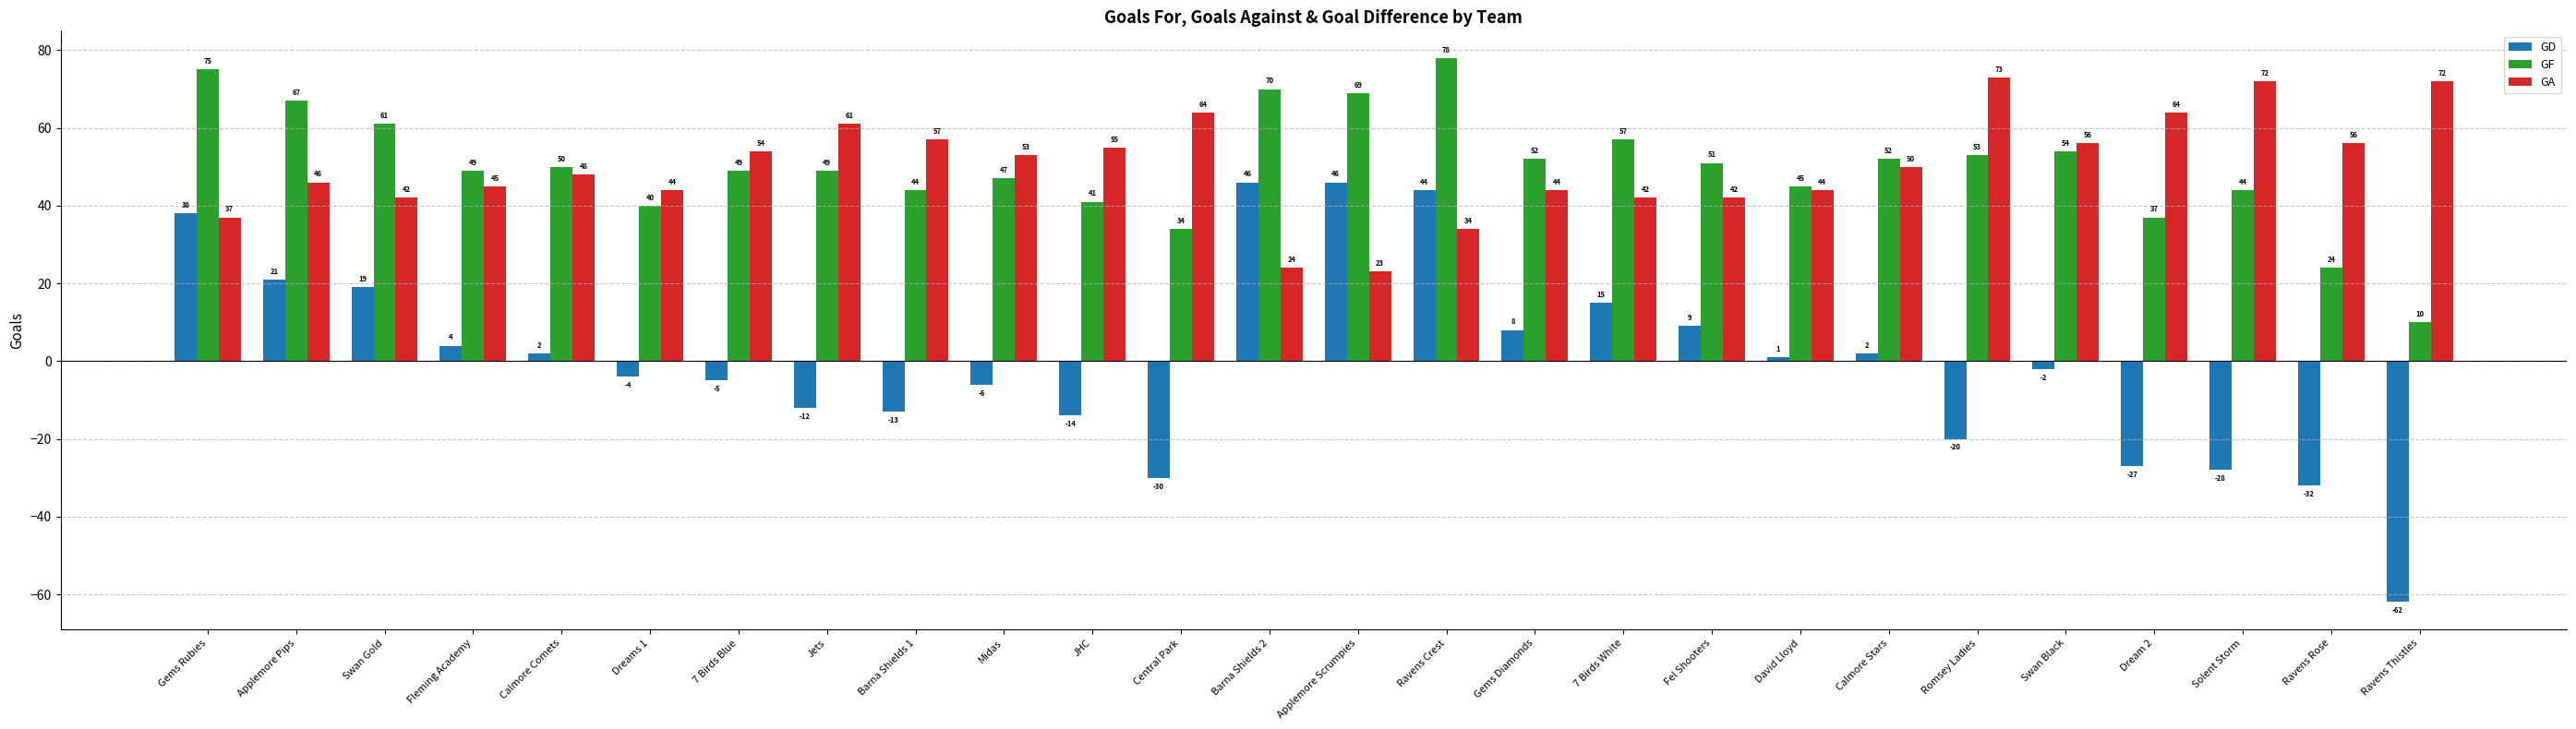

What is the approximate value of GF at 7 Birds Blue?

49